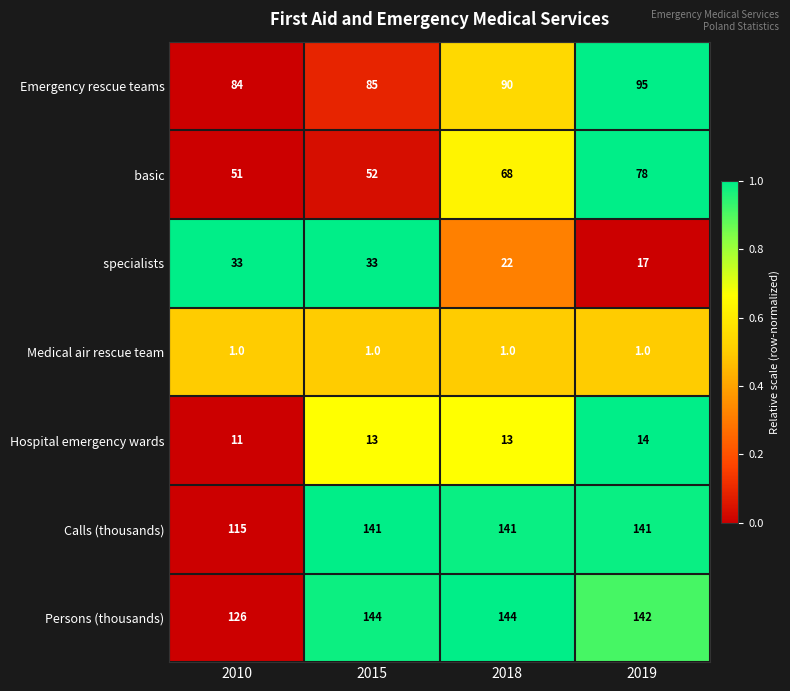

What is the sum of the Hospital emergency wards values at 2015 and 2018?

26